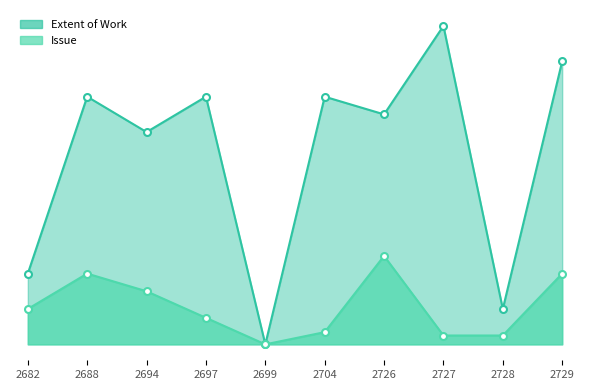

How many positive values does the Extent of Work series have?

9